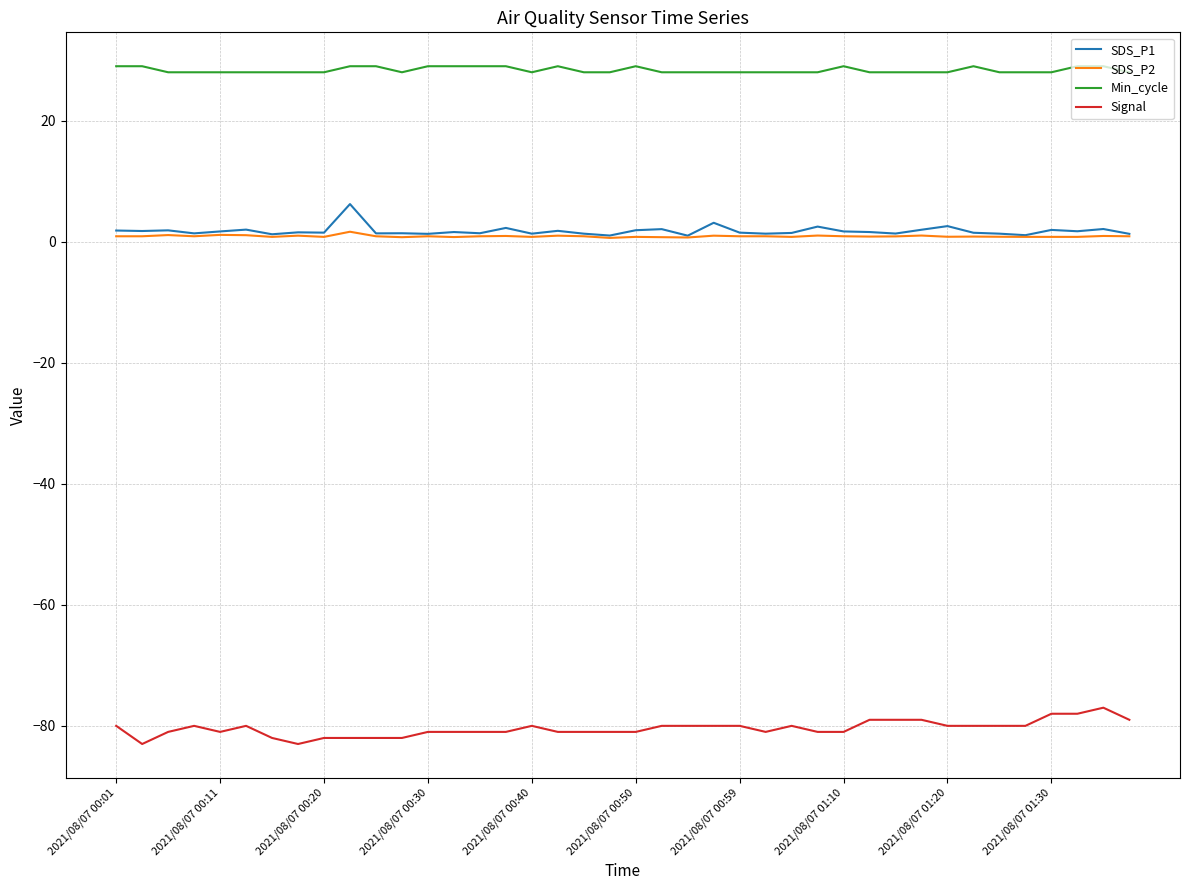

Which series has the largest total across all categories?

Min_cycle